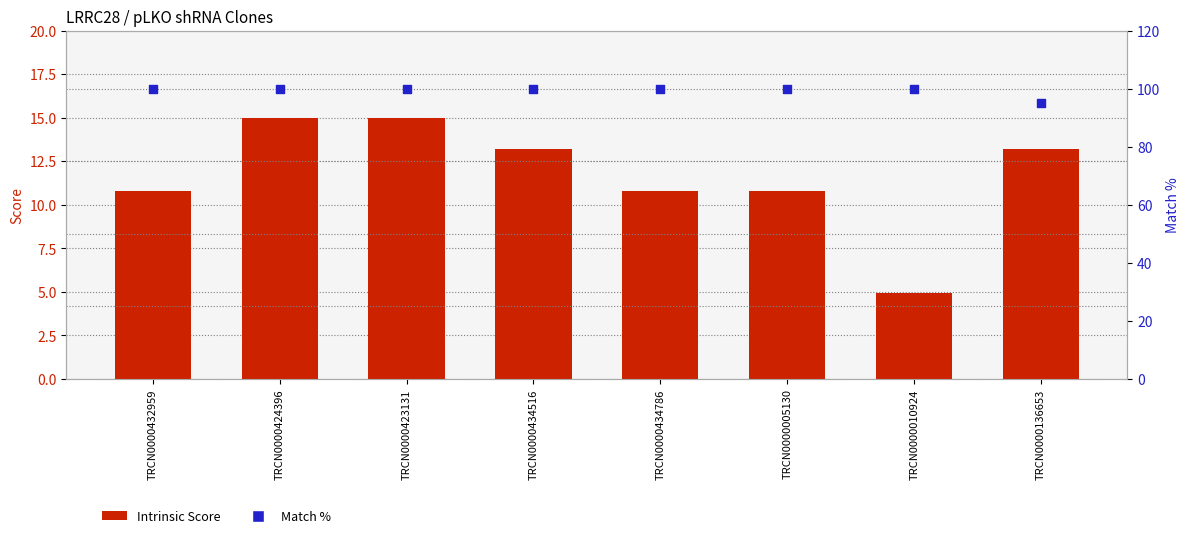

What are all the series names shown in the legend?

Intrinsic Score, Match %